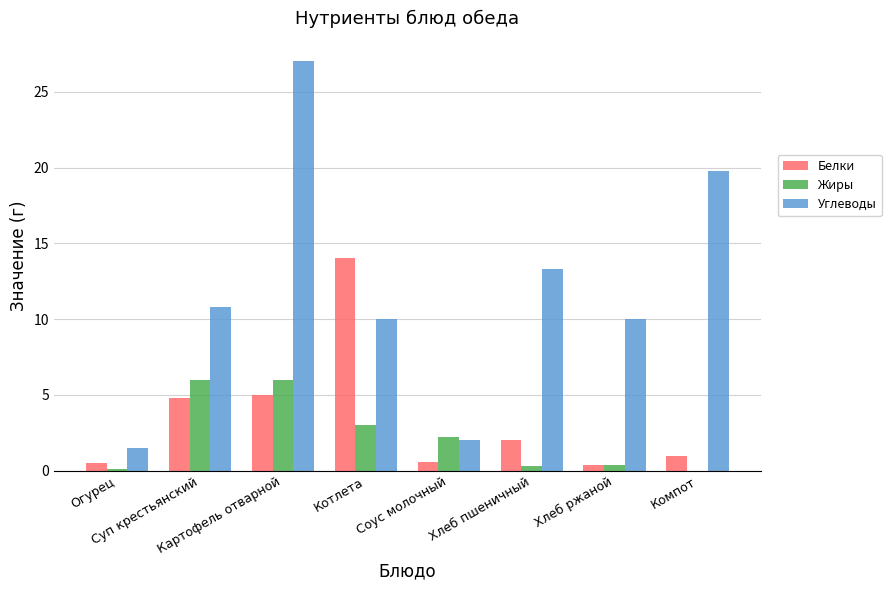

What is the average value of the Жиры series?

2.2